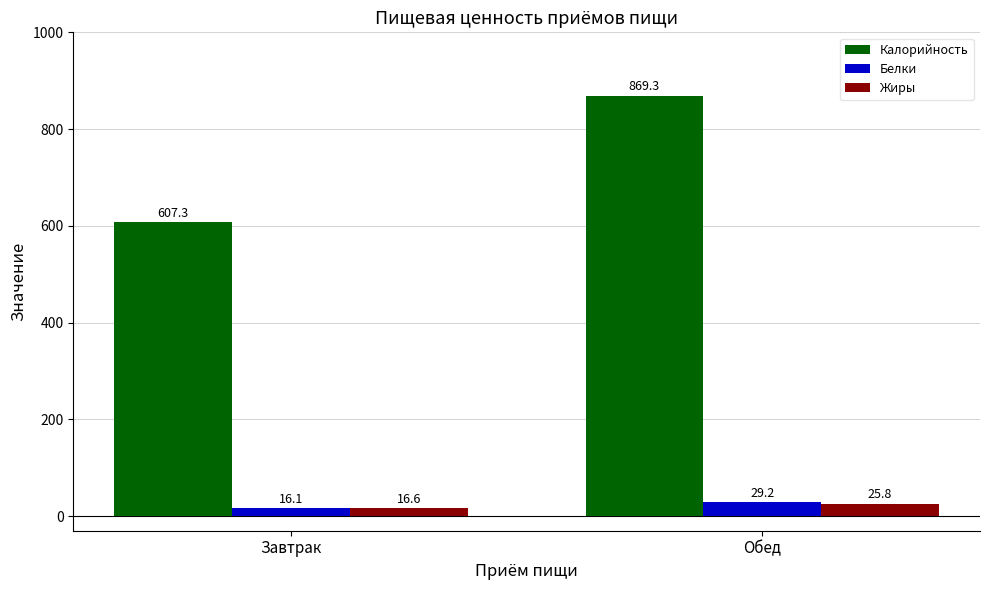

Reading left to right, what are all the values shown in this chart?

Калорийность: Завтрак=607.3	Обед=869.3
Белки: Завтрак=16.1	Обед=29.2
Жиры: Завтрак=16.6	Обед=25.8